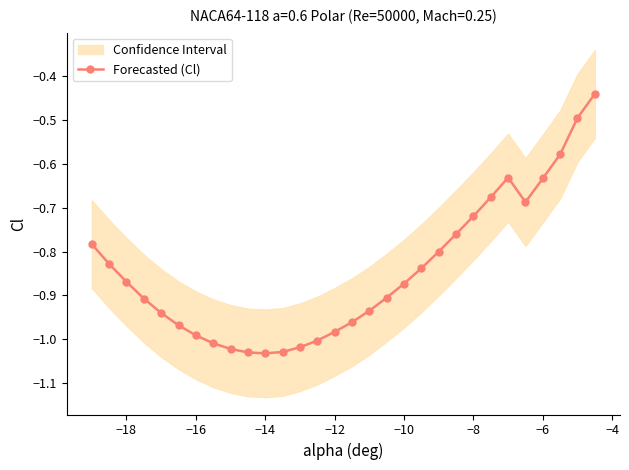

The value of Forecasted (Cl) at −12 is -1.5. True or false?

False